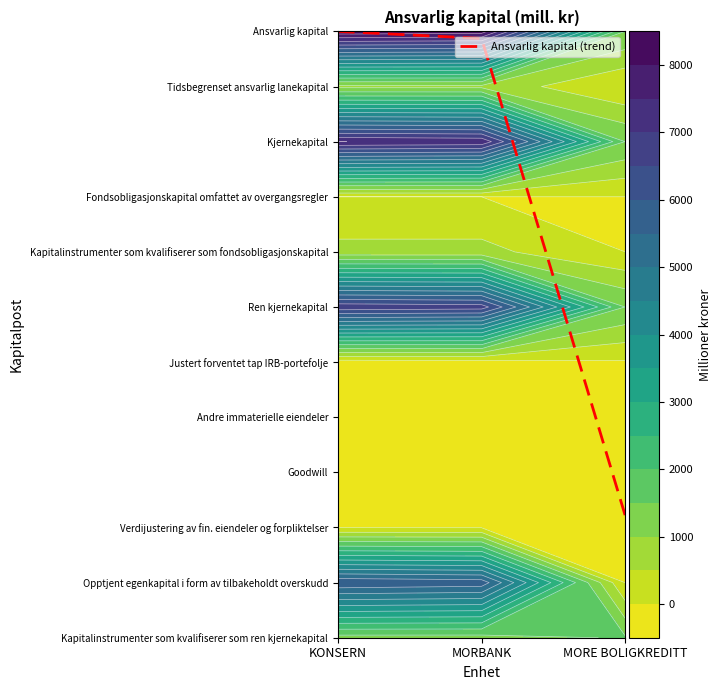

List the labels in order of value, smallest first.

MORE BOLIGKREDITT, MORBANK, KONSERN